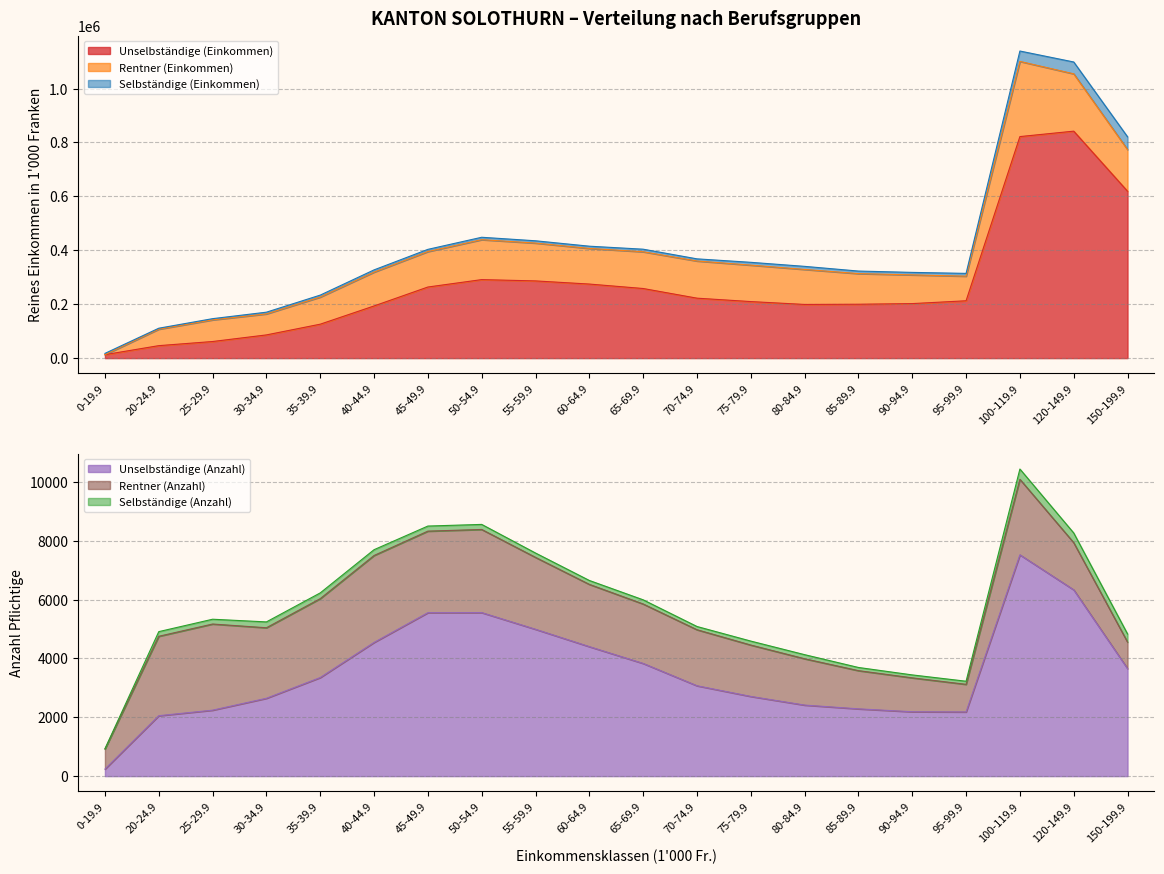

Reading right to left, transcribe all the data shown in this chart.

Unselbständige (Einkommen): 619075.8	842020.9	821861.3	212716.5	202265.1	199914.0	199102.3	209764.2	222396.7	258226.6	274755.2	286424.9	291243.6	263754.8	193509.0	125877.7	86089.6	61601.6	46250.4	12859.6
Rentner (Einkommen): 154500.8	212690.9	278915.7	91282.8	106510.9	113595.7	129863.3	135188.7	137912.5	136311.8	132187.4	140360.8	148154.7	131521.9	125473.8	100612.5	77948.4	80277.7	61116.2	74.7
Selbständige (Einkommen): 47474.8	43936.9	38508.9	10334.4	9257.2	9466.7	11433.4	10443.3	7959.6	9560.1	8283.7	8506.4	8938.1	8194.0	8349.9	7256.8	6375.0	4507.0	3581.6	4640.4
Unselbständige (Anzahl): 3654.0	6333.0	7524.0	2182.0	2188.0	2287.0	2415.0	2709.0	3072.0	3831.0	4402.0	4992.0	5559.0	5556.0	4545.0	3351.0	2646.0	2242.0	2054.0	239.0
Rentner (Anzahl): 902.0	1603.0	2567.0	938.0	1153.0	1299.0	1575.0	1747.0	1905.0	2021.0	2117.0	2445.0	2827.0	2773.0	2956.0	2683.0	2398.0	2929.0	2700.0	681.0
Selbständige (Anzahl): 277.0	331.0	350.0	106.0	100.0	108.0	139.0	135.0	110.0	142.0	133.0	148.0	172.0	173.0	197.0	195.0	199.0	163.0	158.0	11.0